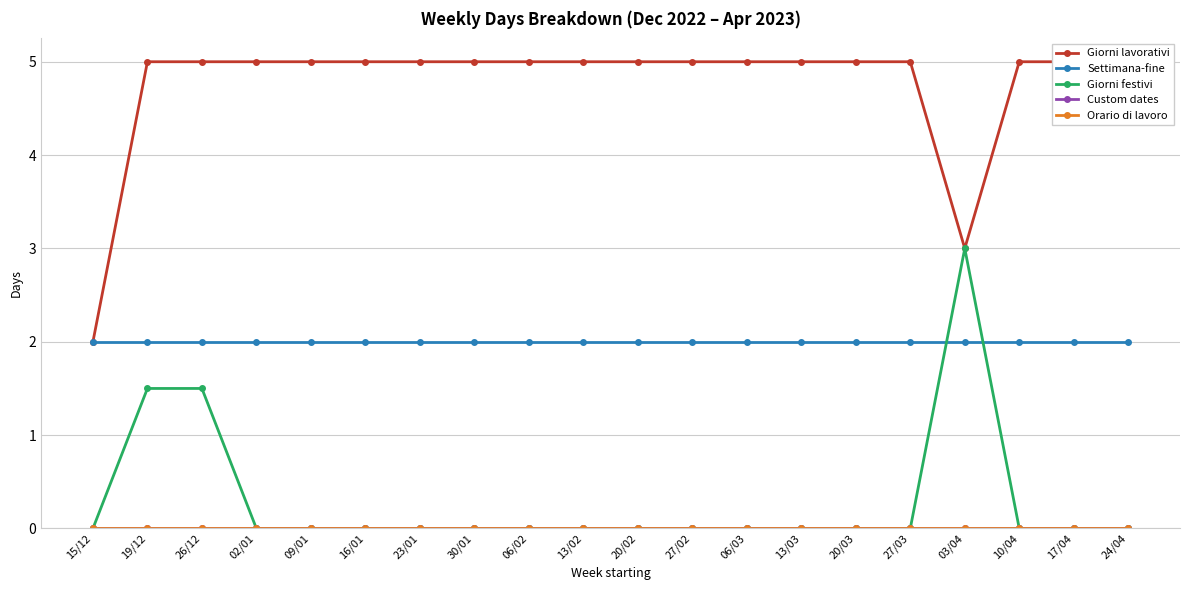

Reading left to right, extract all data points from this chart.

Giorni lavorativi: 2.0	5.0	5.0	5.0	5.0	5.0	5.0	5.0	5.0	5.0	5.0	5.0	5.0	5.0	5.0	5.0	3.0	5.0	5.0	5.0
Settimana-fine: 2.0	2.0	2.0	2.0	2.0	2.0	2.0	2.0	2.0	2.0	2.0	2.0	2.0	2.0	2.0	2.0	2.0	2.0	2.0	2.0
Giorni festivi: 0.0	1.5	1.5	0.0	0.0	0.0	0.0	0.0	0.0	0.0	0.0	0.0	0.0	0.0	0.0	0.0	3.0	0.0	0.0	0.0
Custom dates: 0.0	0.0	0.0	0.0	0.0	0.0	0.0	0.0	0.0	0.0	0.0	0.0	0.0	0.0	0.0	0.0	0.0	0.0	0.0	0.0
Orario di lavoro: 0.0	0.0	0.0	0.0	0.0	0.0	0.0	0.0	0.0	0.0	0.0	0.0	0.0	0.0	0.0	0.0	0.0	0.0	0.0	0.0